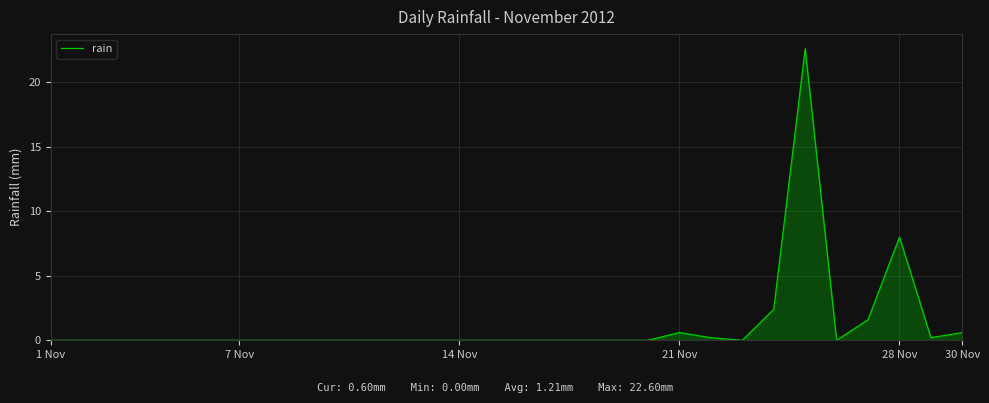

Count the number of categories in the chart.

30